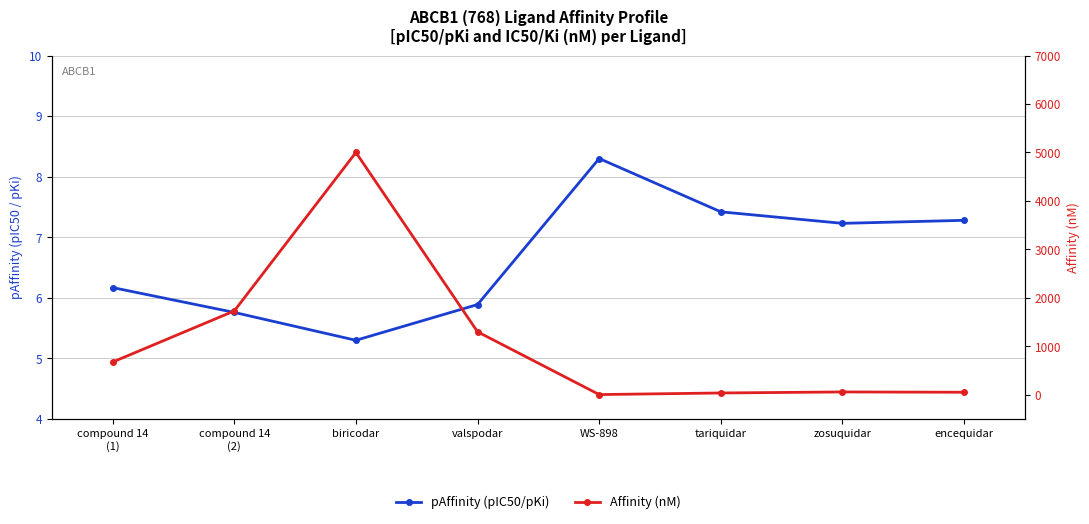

Between which two adjacent categories do pAffinity (pIC50/pKi) and Affinity (nM) first intersect?

valspodar and WS-898